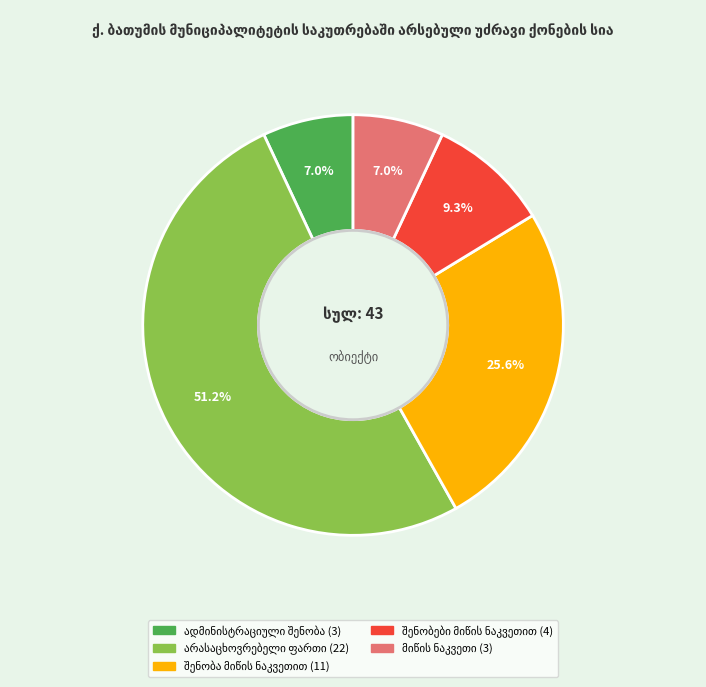

Is there any slice that represents more than half of the pie?

Yes